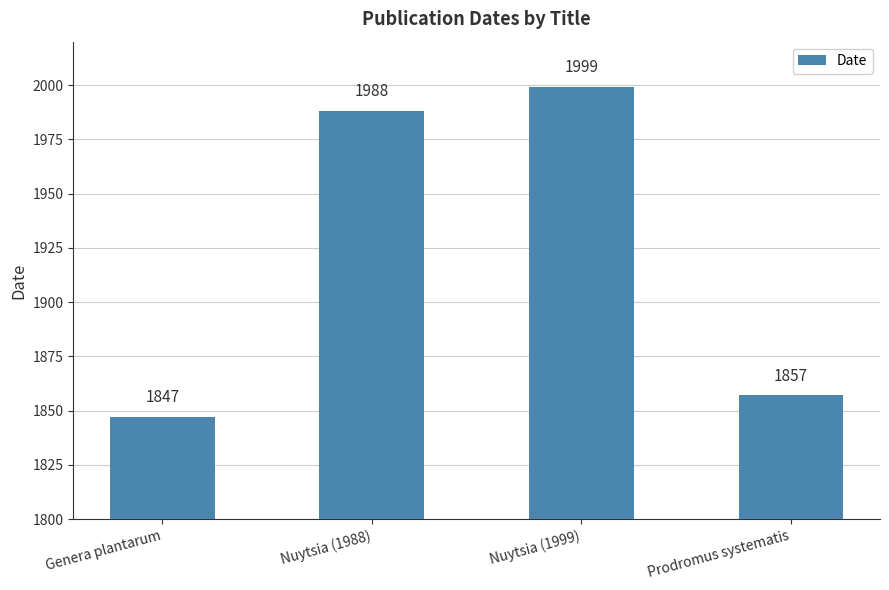

How many data points are less than 1988?

2